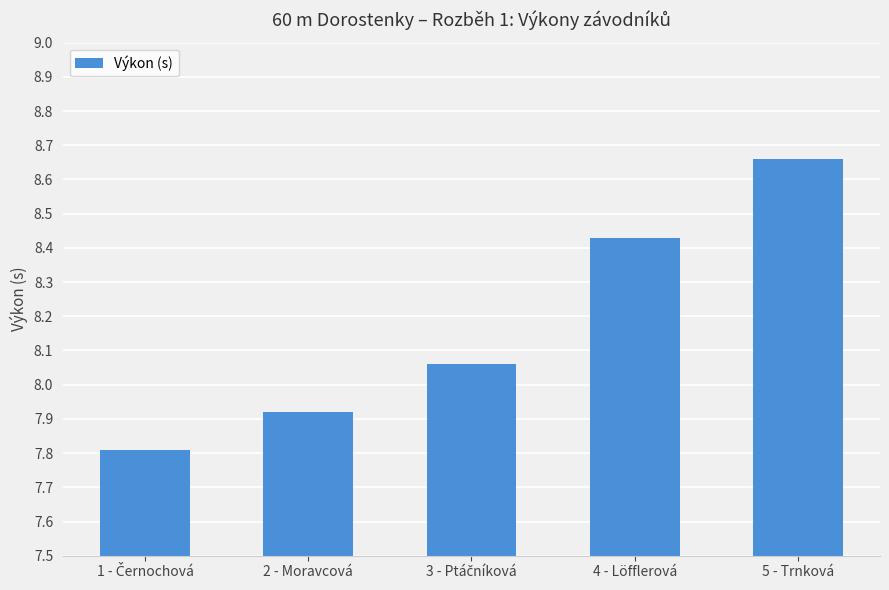

Which category has the highest value across all series?

5 - Trnková